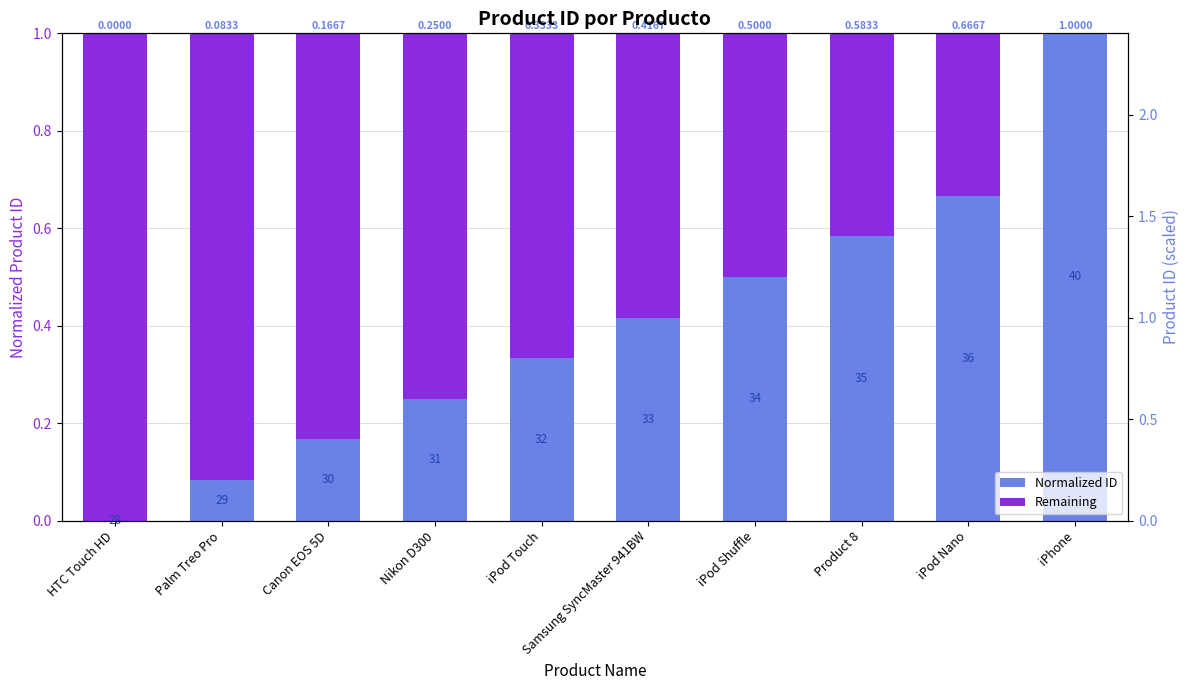

Does the chart contain stacked bars?

No